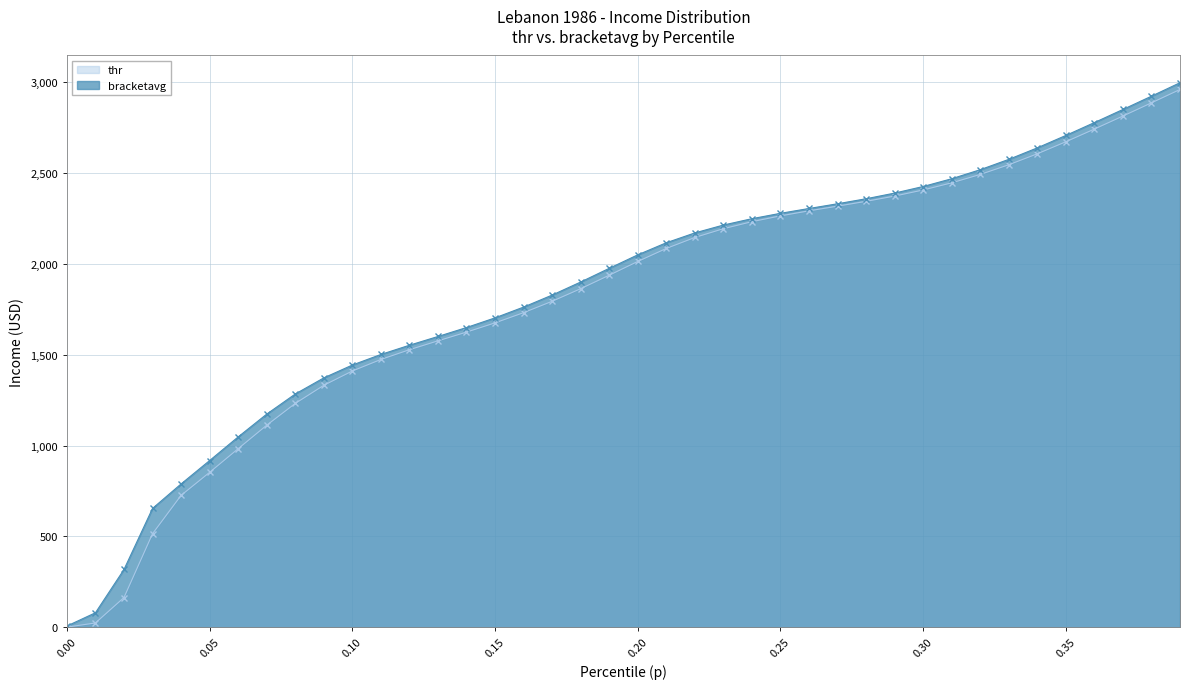

How many lines are shown in the chart?

2